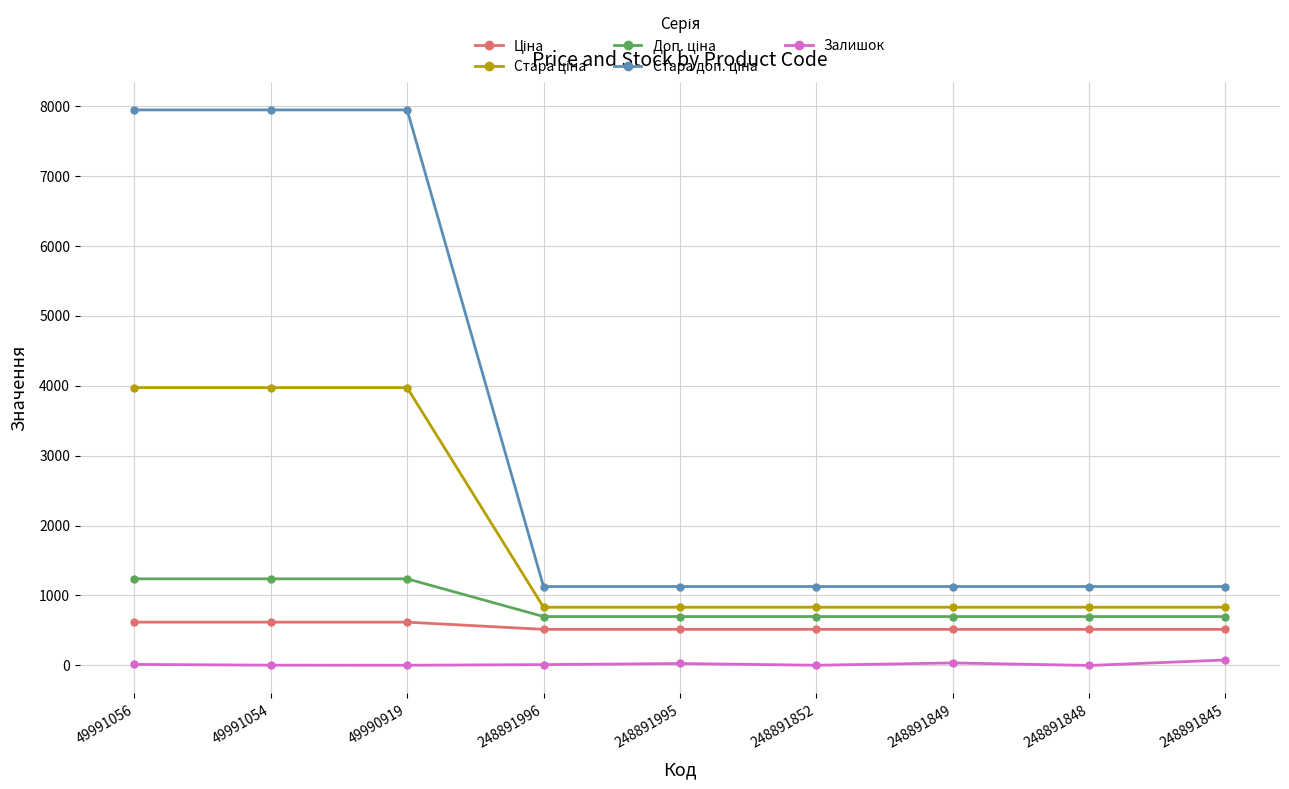

The Залишок series shows 12.0 at 248891996. True or false?

True